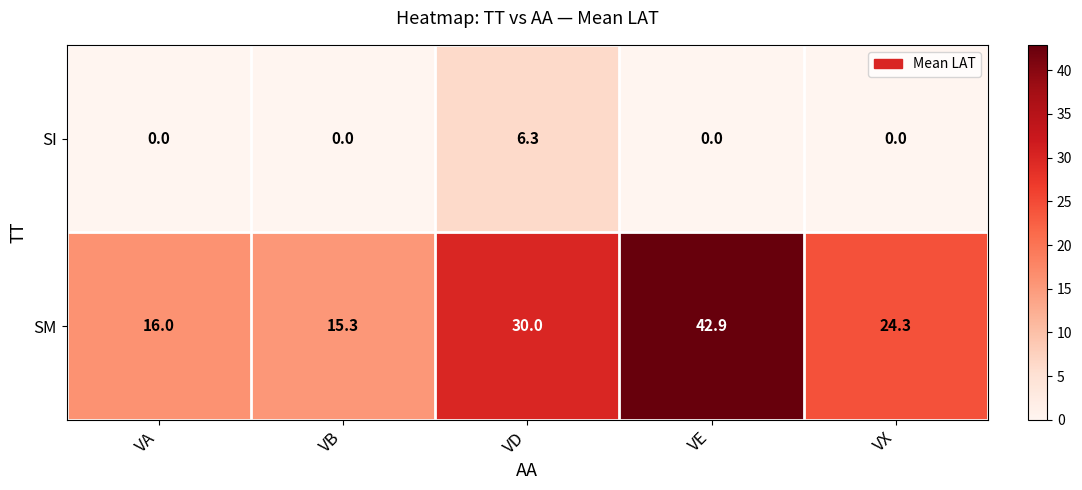

How many data points in SM are above 24?

3